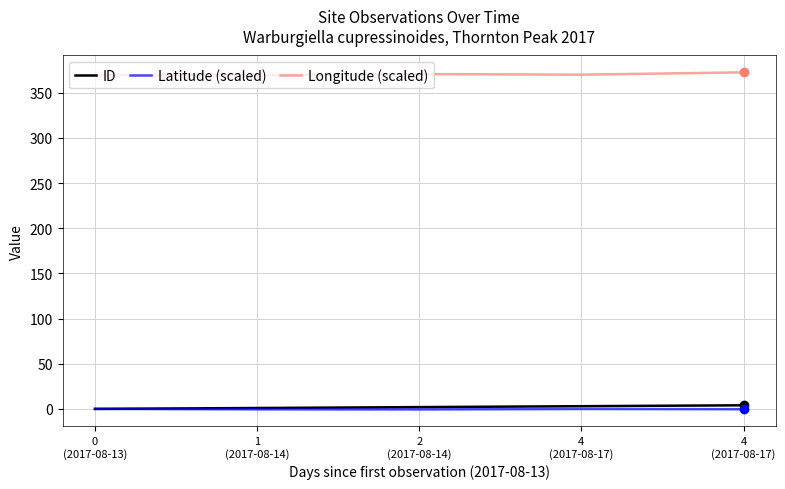

The value of Latitude (scaled) at 4
(2017-08-17) is -0.3. True or false?

True